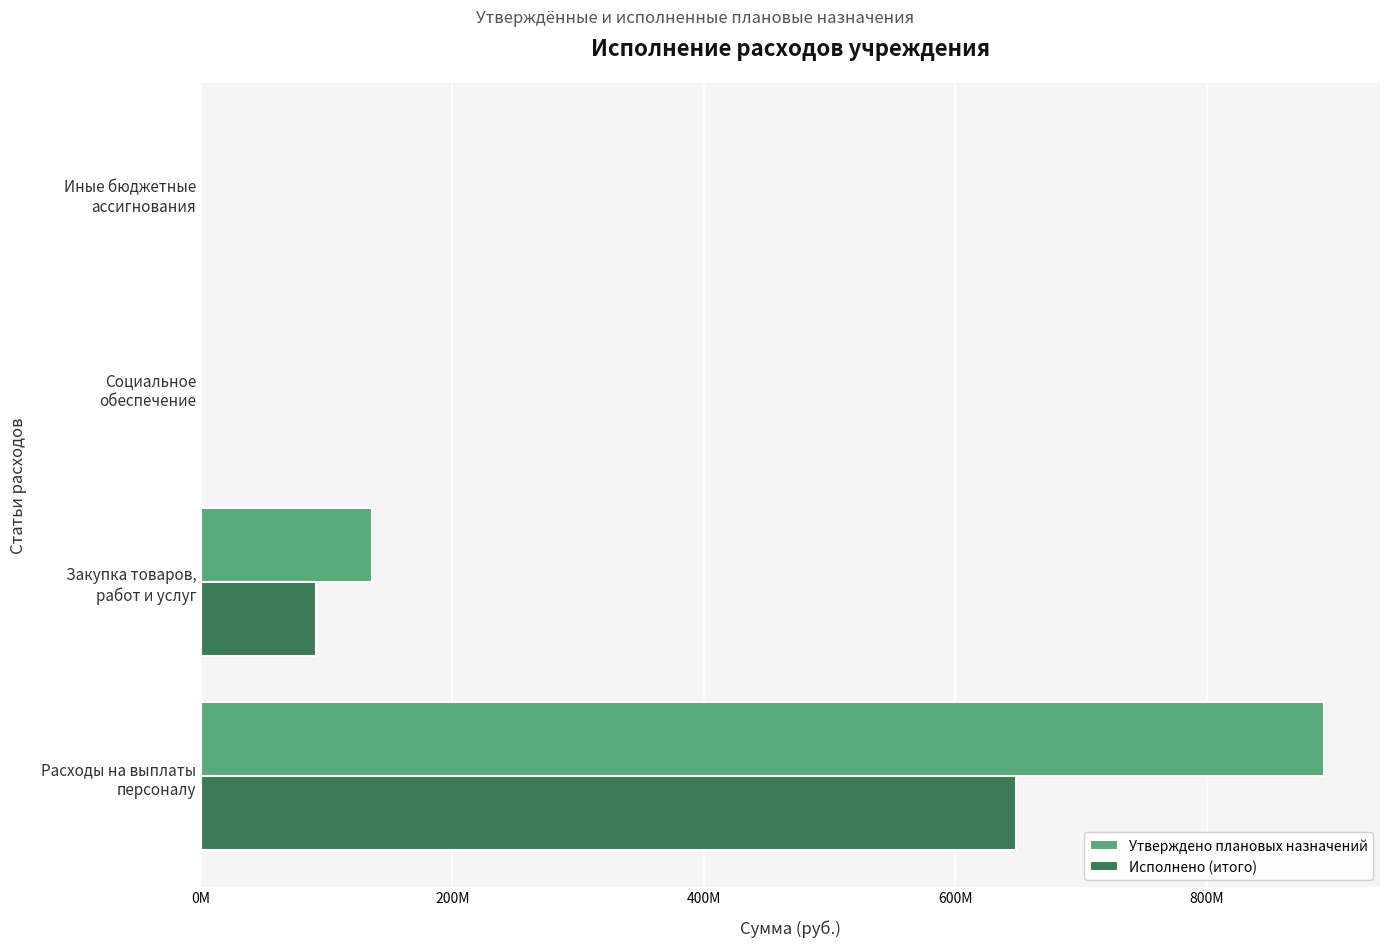

What are all the series names shown in the legend?

Утверждено плановых назначений, Исполнено (итого)